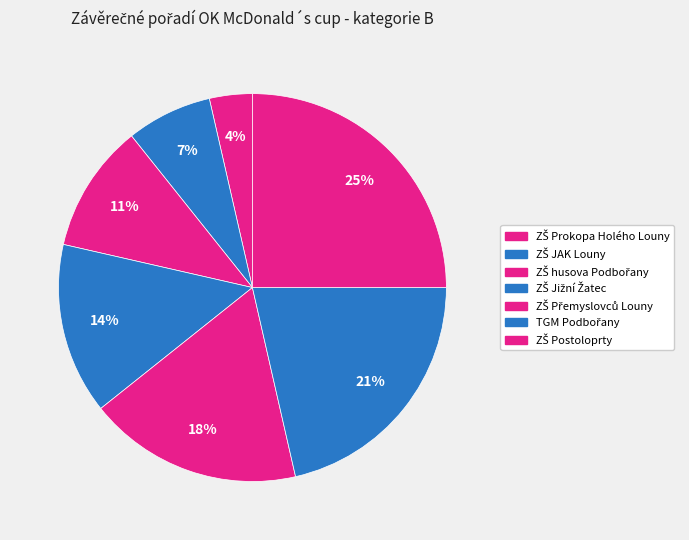

What portion of the pie excludes TGM Podbořany?

78.6%